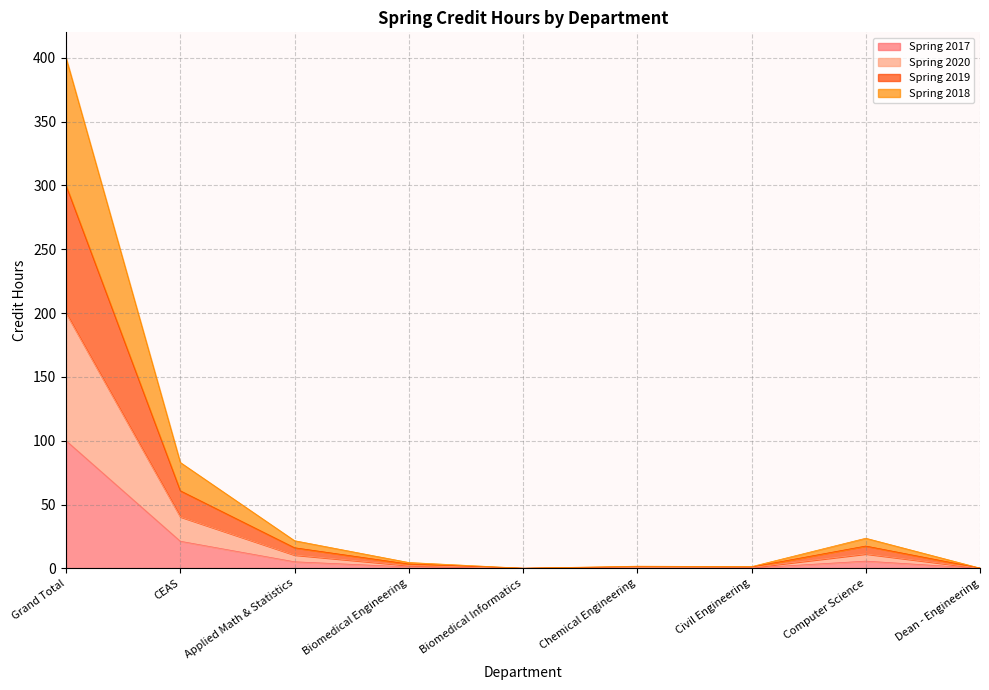

True or false: Spring 2020 and Spring 2018 intersect in this chart.

False